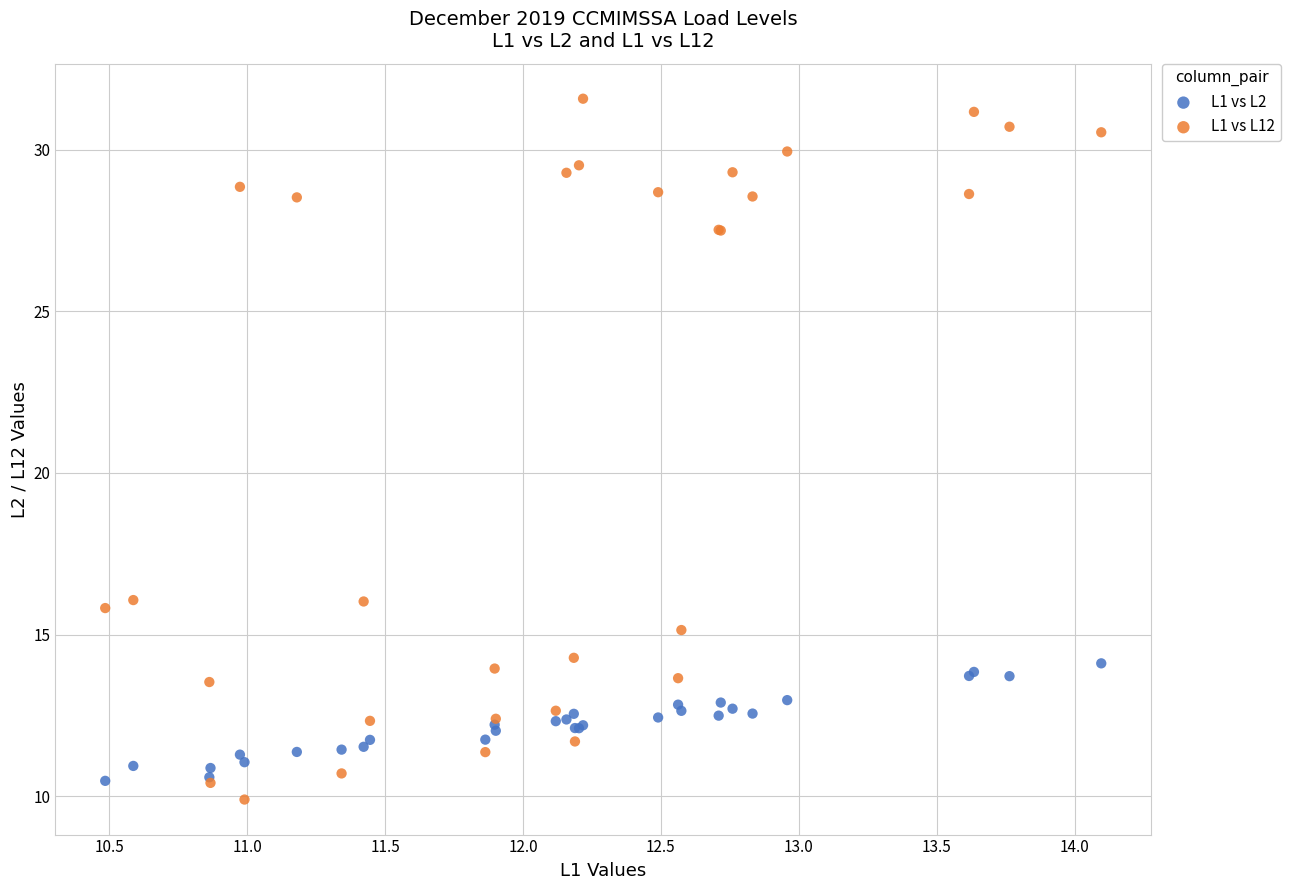

Which series contains the highest Y value?

L1 vs L12